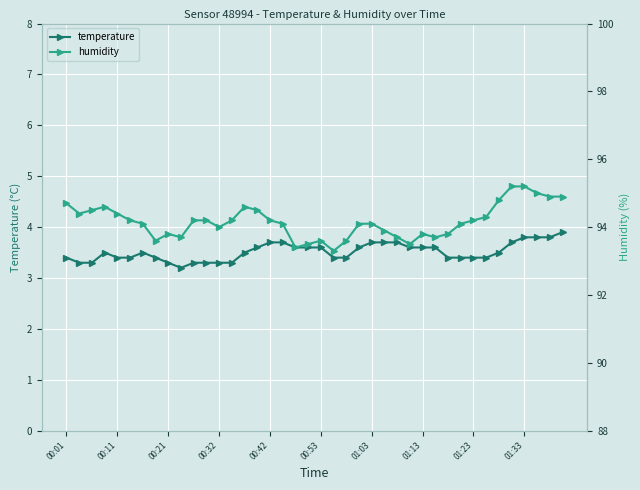

True or false: temperature has more than 0 interior local peaks.

True